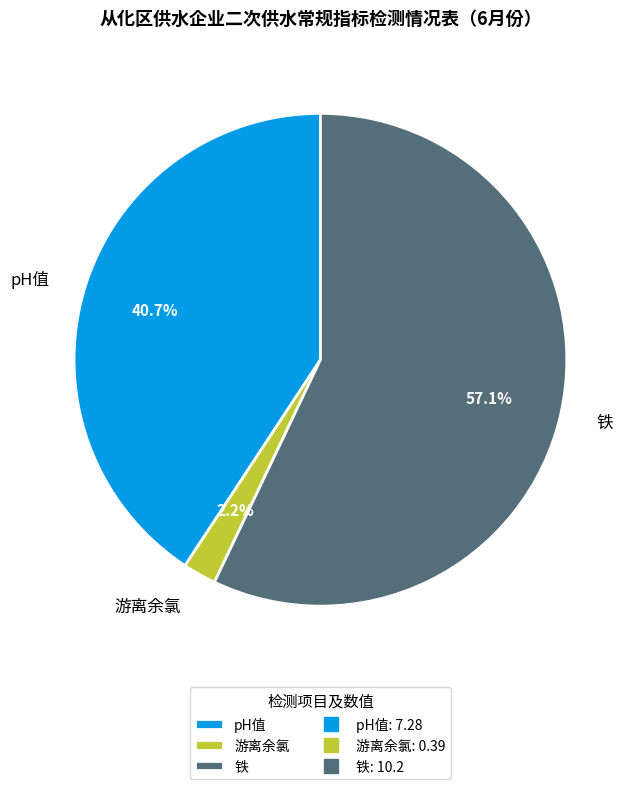

Rank the categories by value from lowest to highest.

游离余氯, pH值, 铁